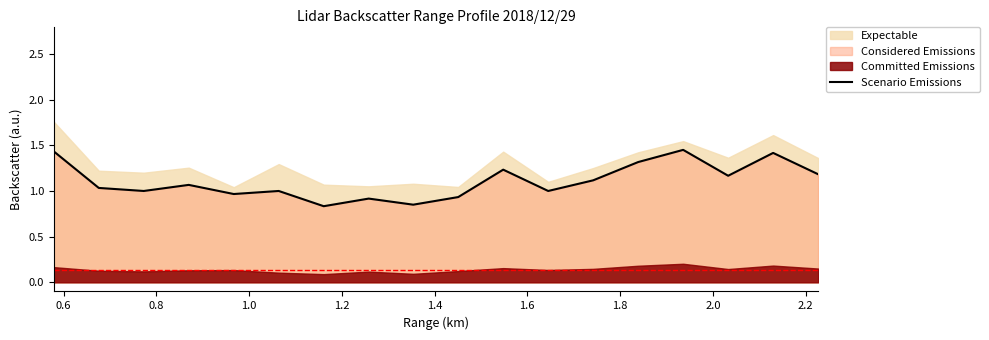

Reading right to left, what are all the values shown in this chart?

1.2	1.4	1.2	1.5	1.3	1.1	1.0	1.2	0.9	0.9	0.9	0.8	1.0	1.0	1.1	1.0	1.0	1.4